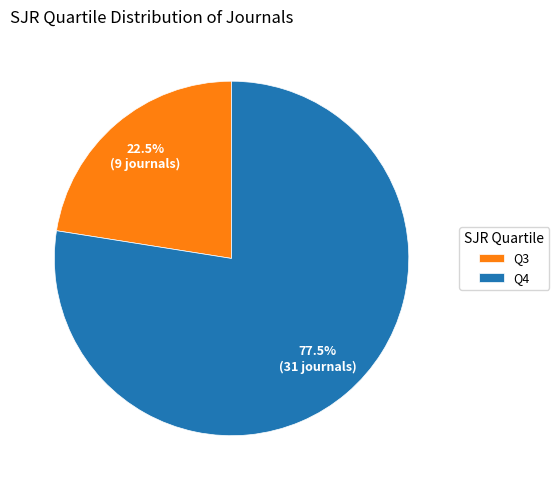

Which category has the biggest portion of the pie?

Q4